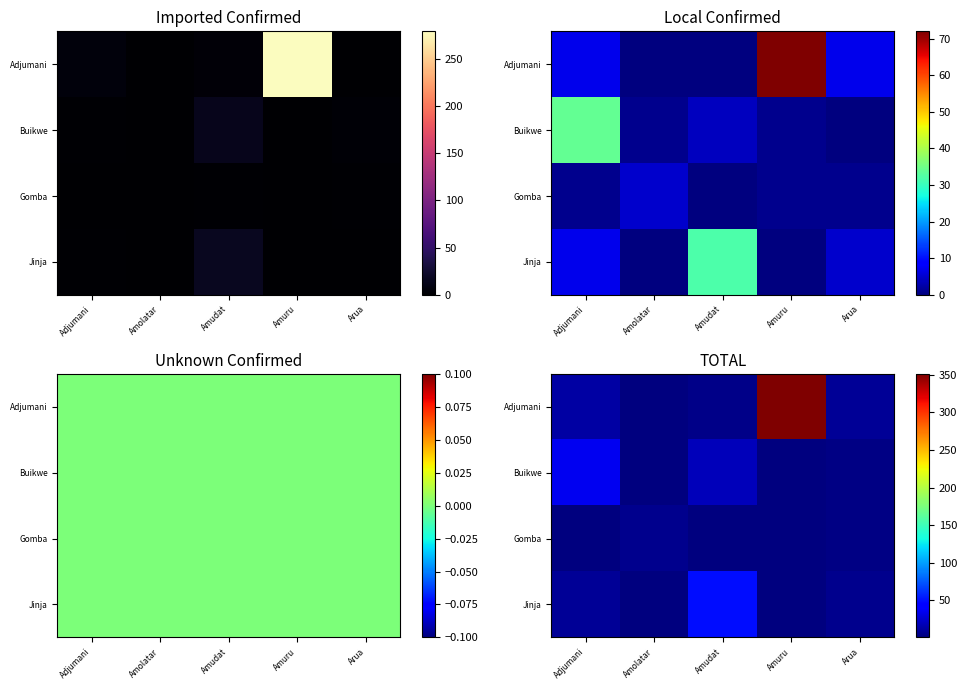

Which has a higher value, Amuru or Arua?

Amuru